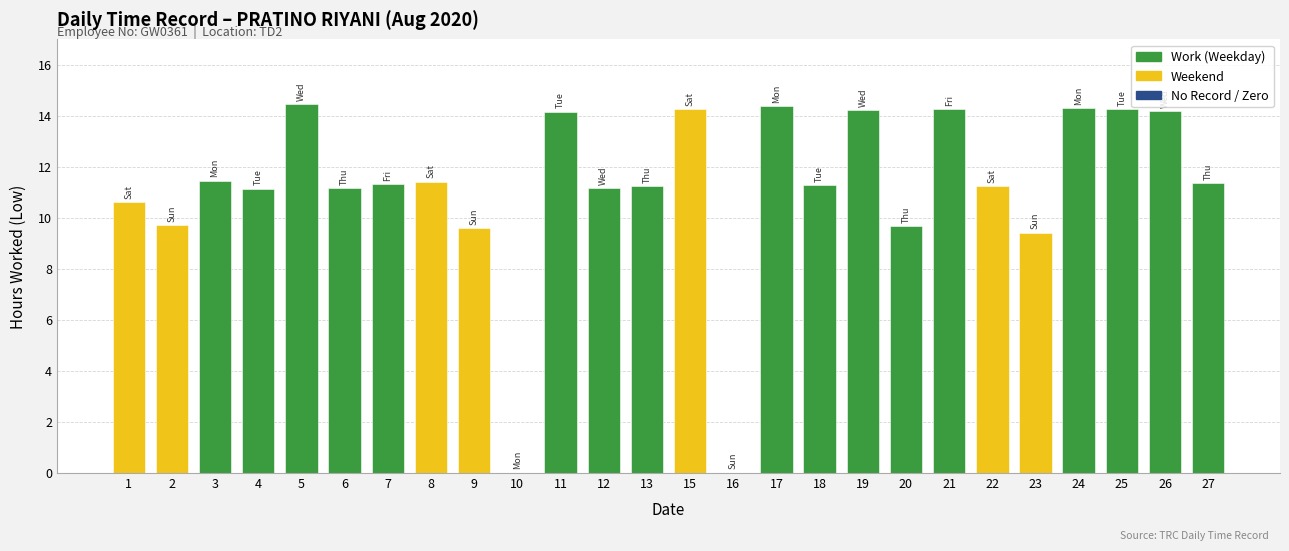

Are the bars horizontal?

No